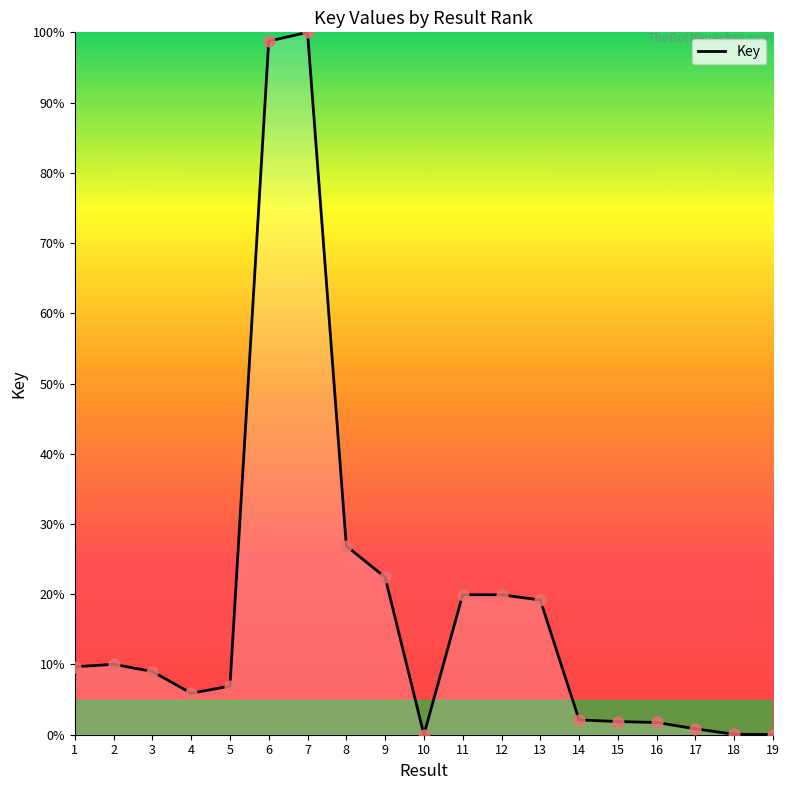

What is the change in value from 7 to 8?

-73.1